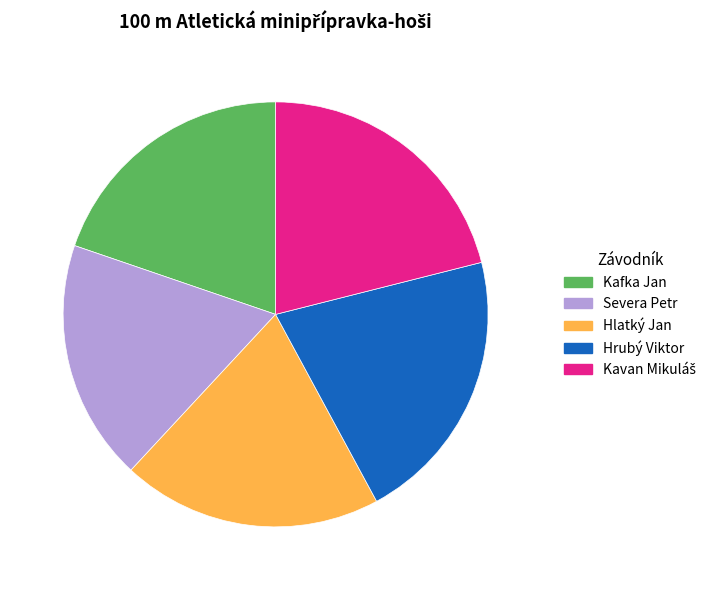

Which has a higher value, Hrubý Viktor or Kafka Jan?

Hrubý Viktor